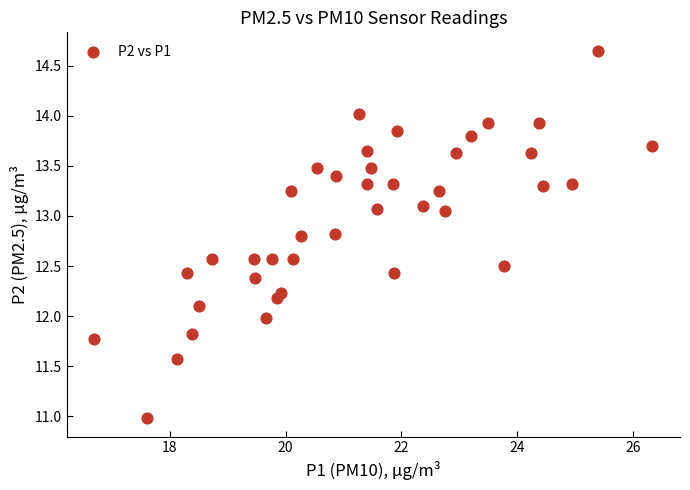

What is the range of Y values (max minus min)?

3.7